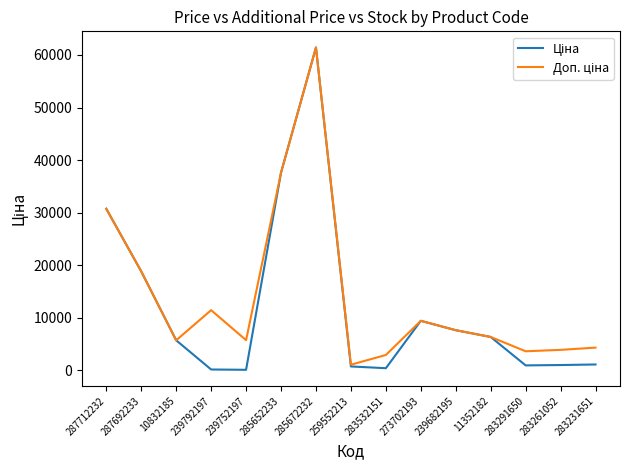

Which label corresponds to the largest value in the chart?

285672232